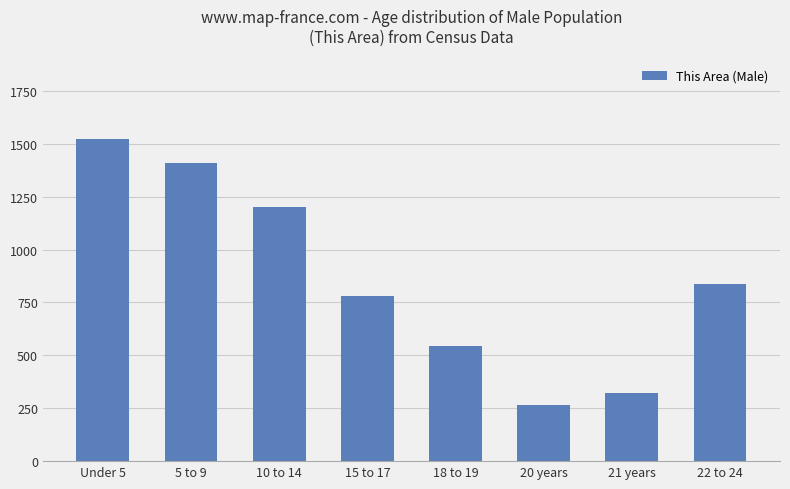

Where is the data nearest to the value 895?

22 to 24